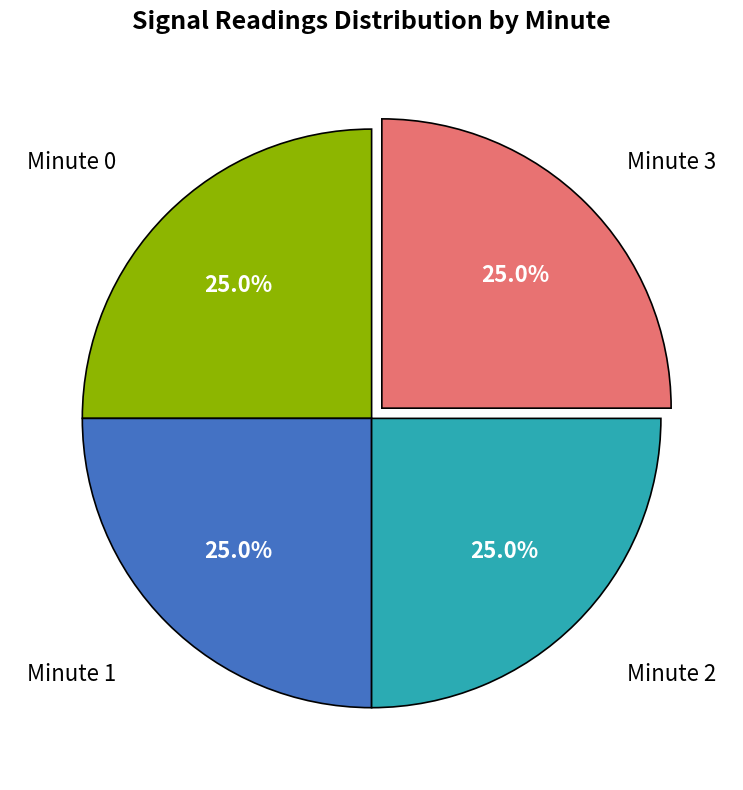

Is there any slice that represents more than half of the pie?

No